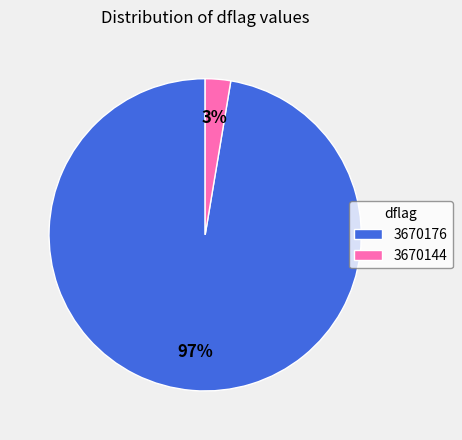

How many segments does this pie chart have?

2